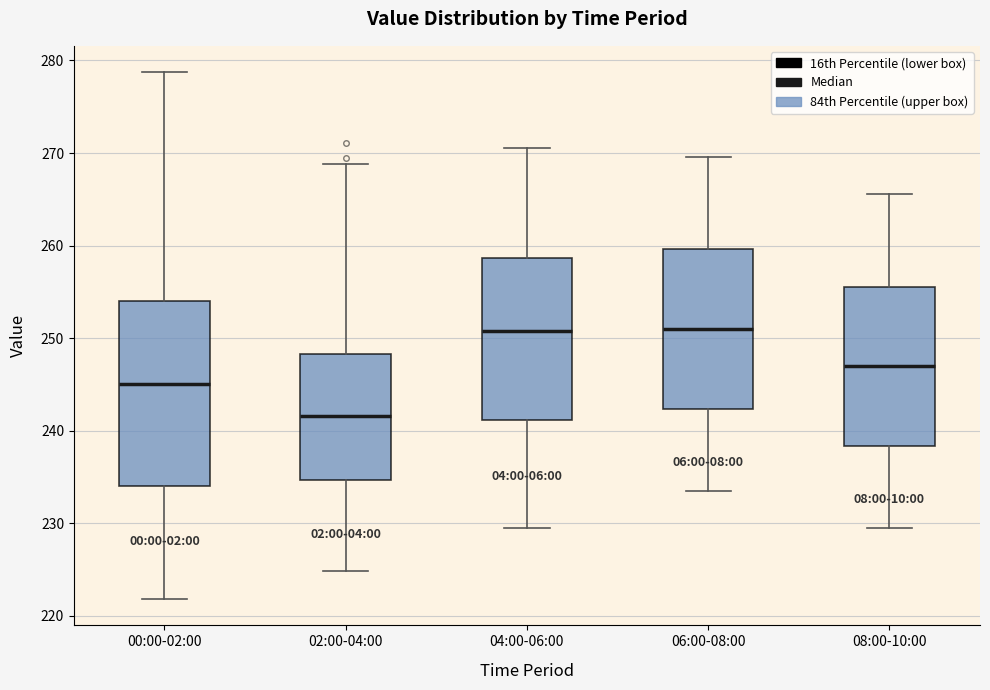

Which box has the lowest median line?

02:00-04:00